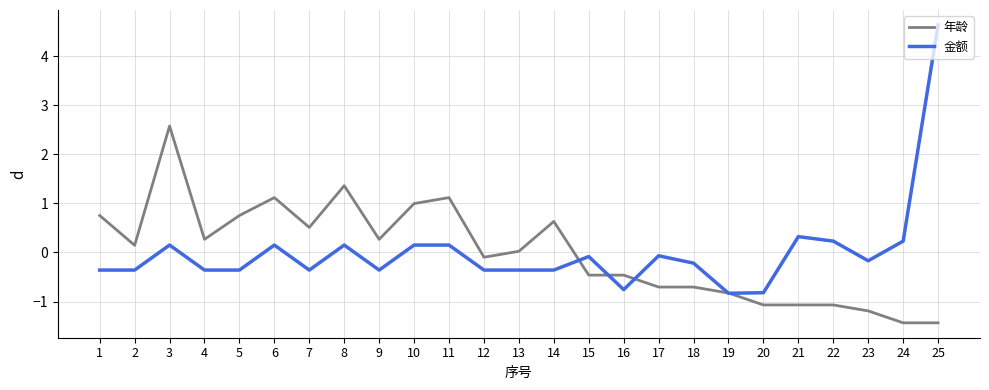

What is the highest value of the 年龄 series?

2.6